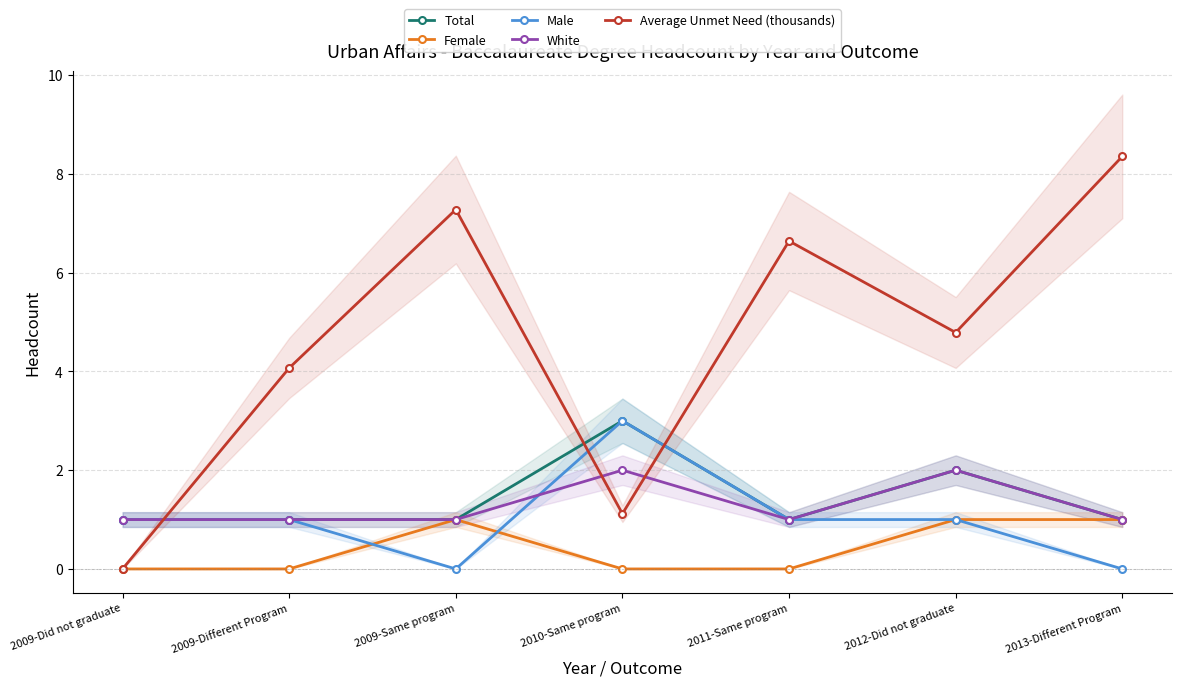

How many lines are shown in the chart?

5